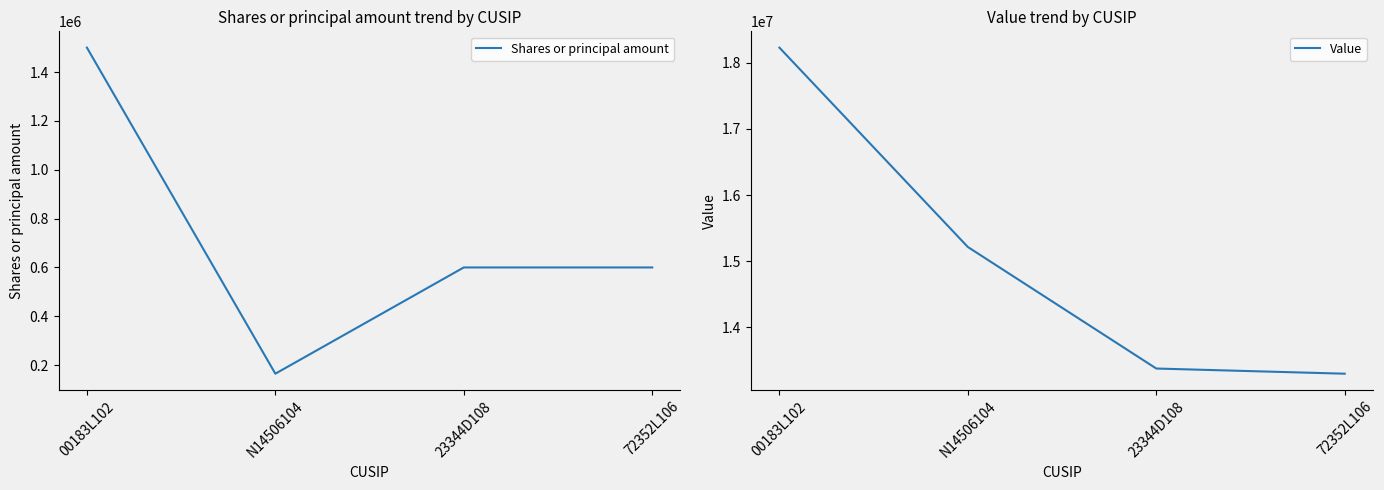

Which series changed the most between 00183L102 and 72352L106?

Value